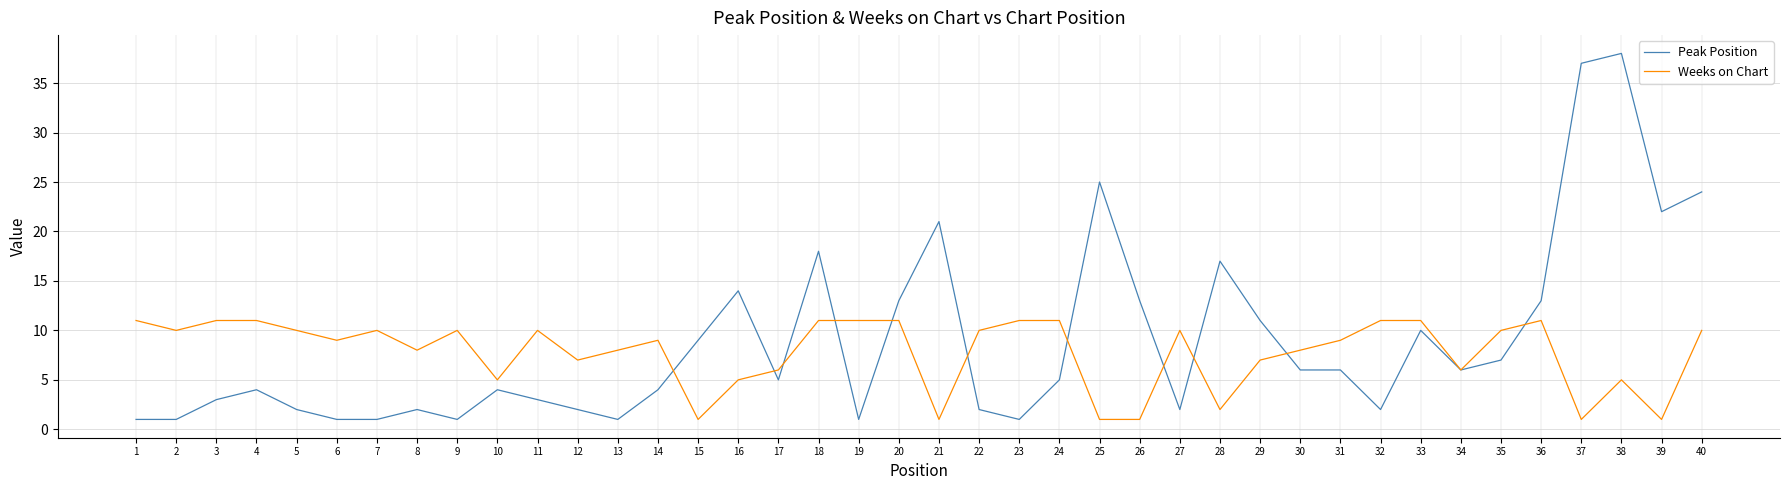

What is the greatest value displayed?

38